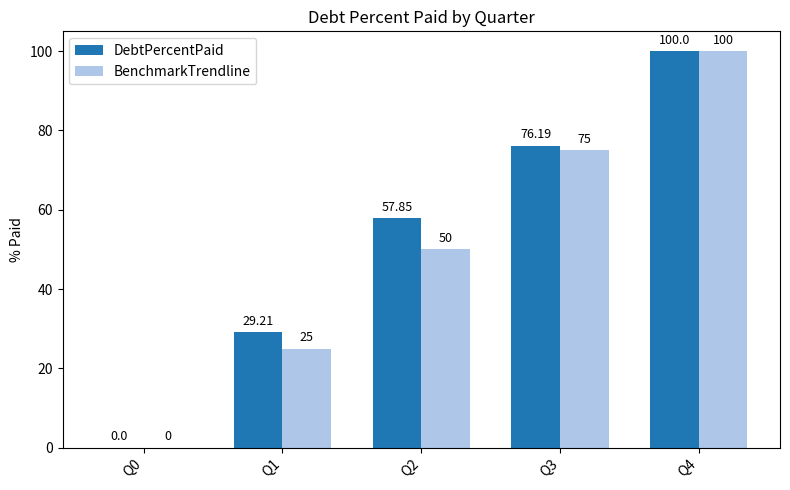

Is it true that BenchmarkTrendline equals 50.0 at Q2?

True